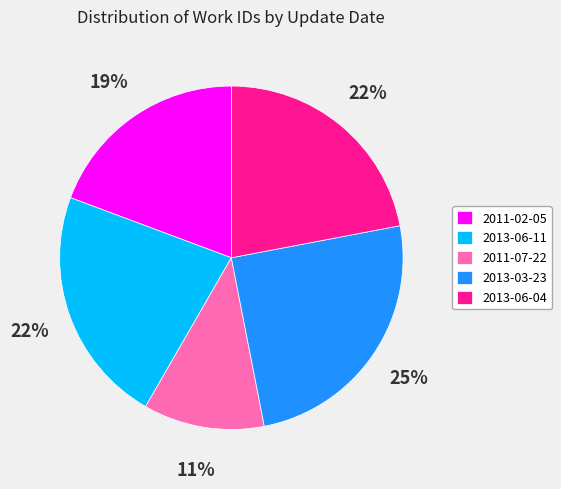

Combined, do 2011-07-22 and 2013-06-11 account for over 50%?

No